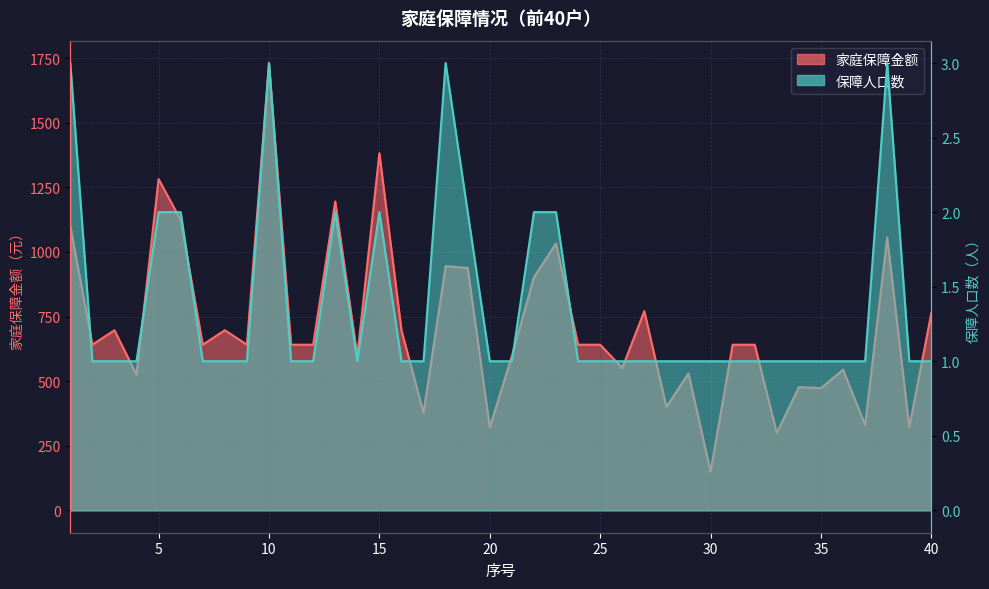

What is the sum of all 家庭保障金额 values?

28579